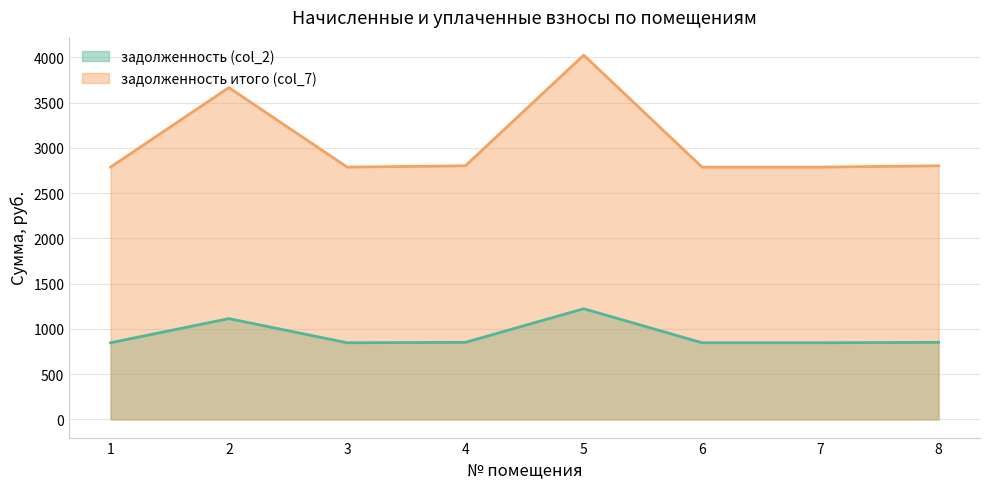

Reading left to right, list all the values displayed in this chart.

задолженность (col_2): 1=846.4	2=1113.1	3=846.4	4=850.8	5=1222.2	6=846.4	7=846.4	8=850.8
задолженность итого (col_7): 1=2787.1	2=3665.3	3=2787.1	4=2801.6	5=4024.3	6=2787.1	7=2787.1	8=2801.6